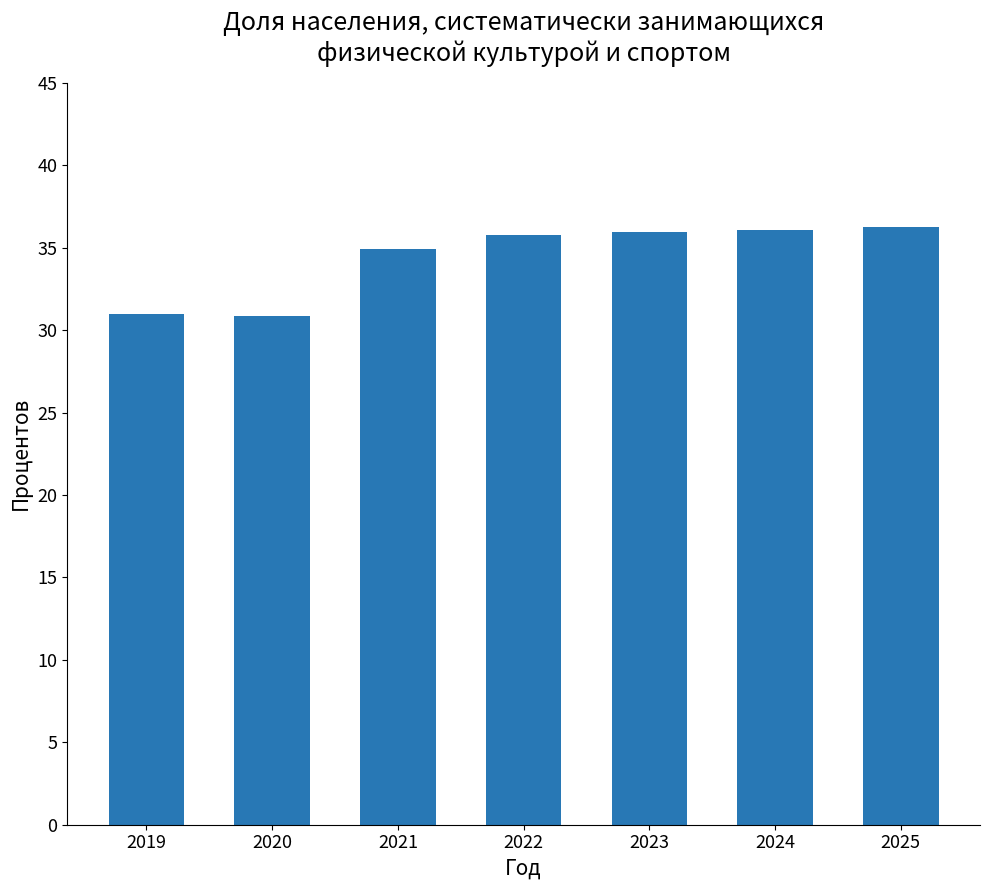

How many bars are there in total?

7